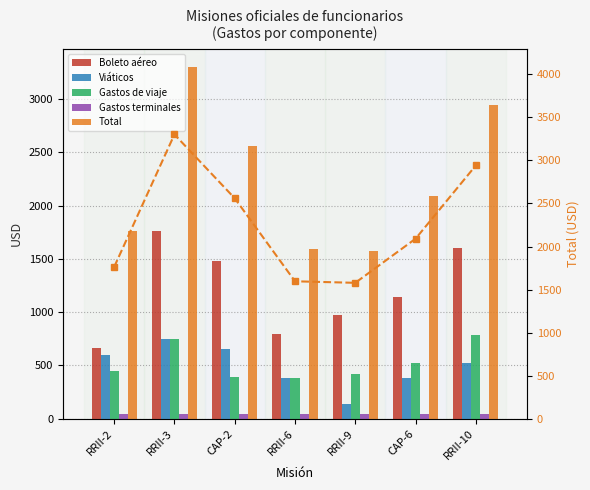

Reading right to left, transcribe all the data shown in this chart.

Boleto aéreo: 1597.6	1140.6	972.8	790.6	1475.4	1757.3	666.5
Viáticos: 520.0	380.0	140.0	380.0	650.0	750.0	600.0
Gastos de viaje: 780.0	525.0	420.0	380.0	390.0	750.0	450.0
Gastos terminales: 45.0	45.0	45.0	45.0	45.0	45.0	45.0
Total: 2942.6	2090.6	1577.8	1595.6	2560.4	3302.3	1761.5